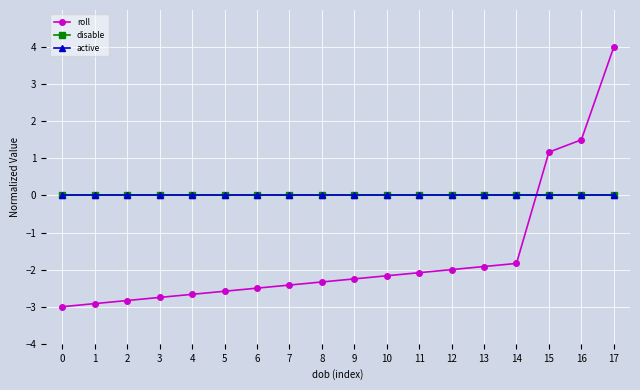

Is this an area chart (filled region under the line)?

No